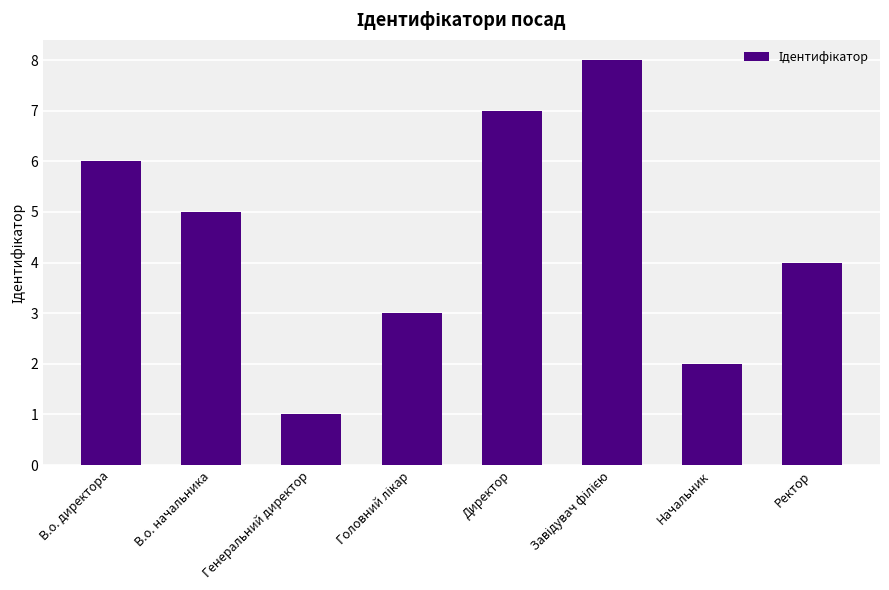

Reading left to right, list all the values displayed in this chart.

6	5	1	3	7	8	2	4